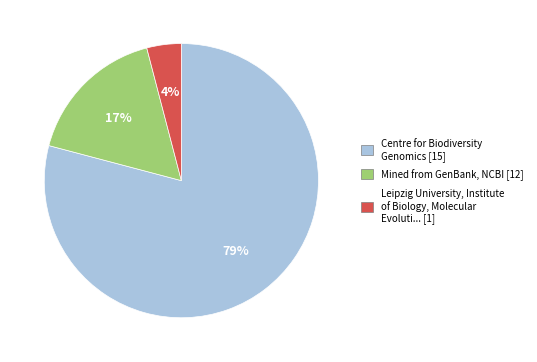

Which has a higher value, Leipzig University, Institute of Biology, Molecular Evoluti... [1] or Mined from GenBank, NCBI [12]?

Mined from GenBank, NCBI [12]